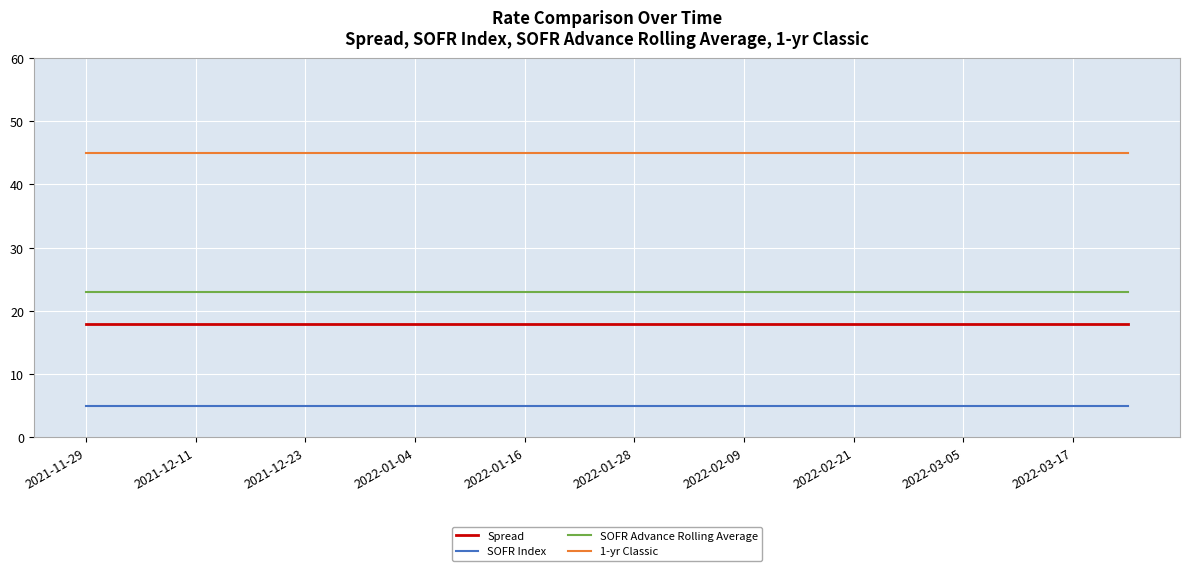

Rank the series by their maximum value, from highest to lowest.

1-yr Classic, SOFR Advance Rolling Average, Spread, SOFR Index